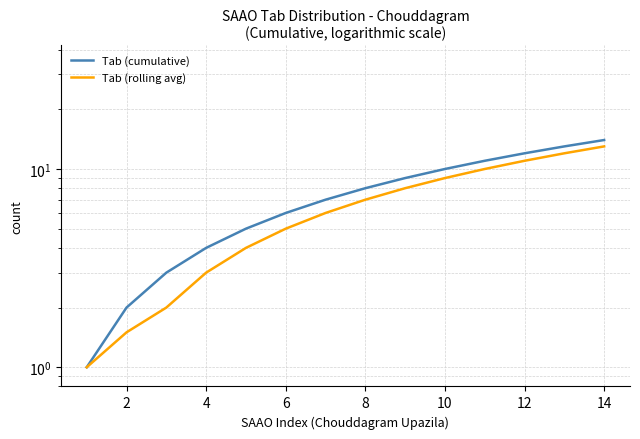

Is it true that Tab (rolling avg) equals 4.6 at 10?

False